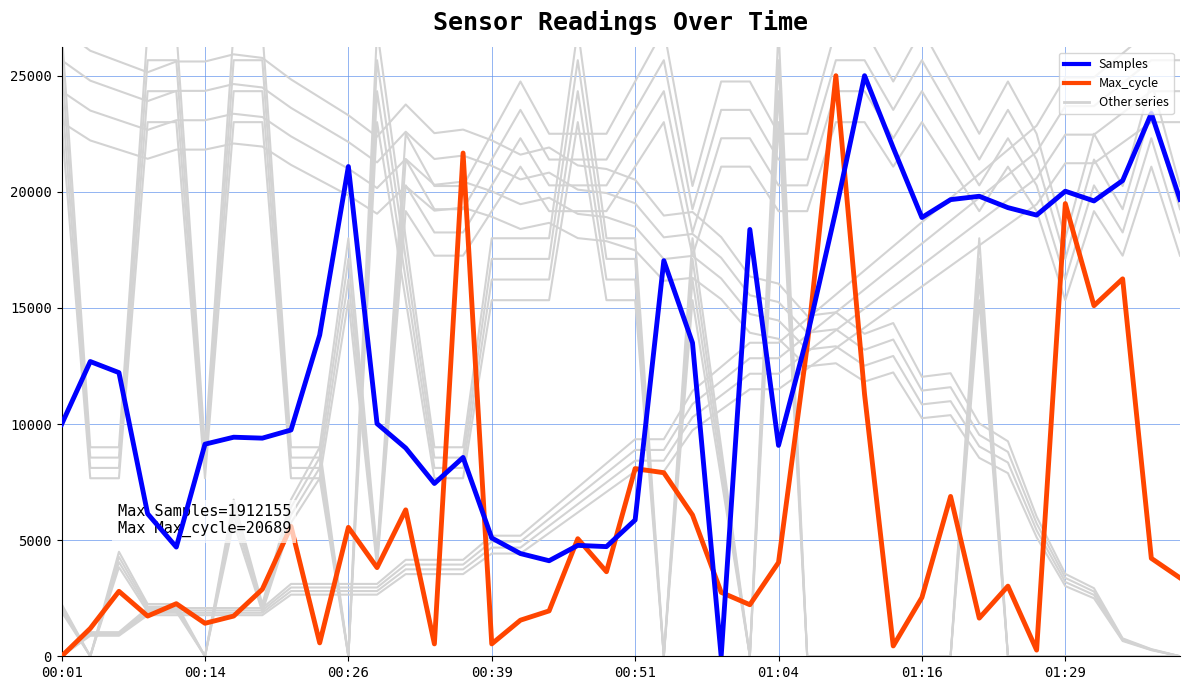

Which series has the largest total across all categories?

Samples